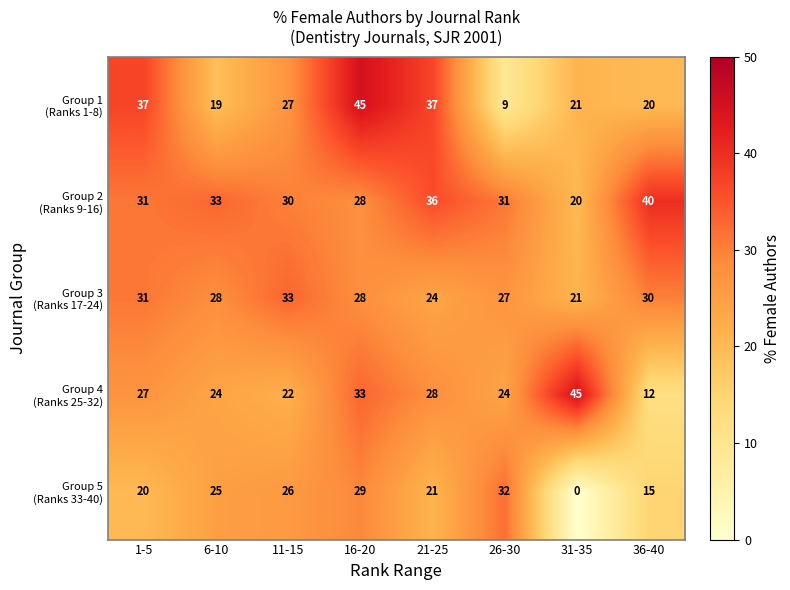

Which category has the lowest value across all series?

31-35